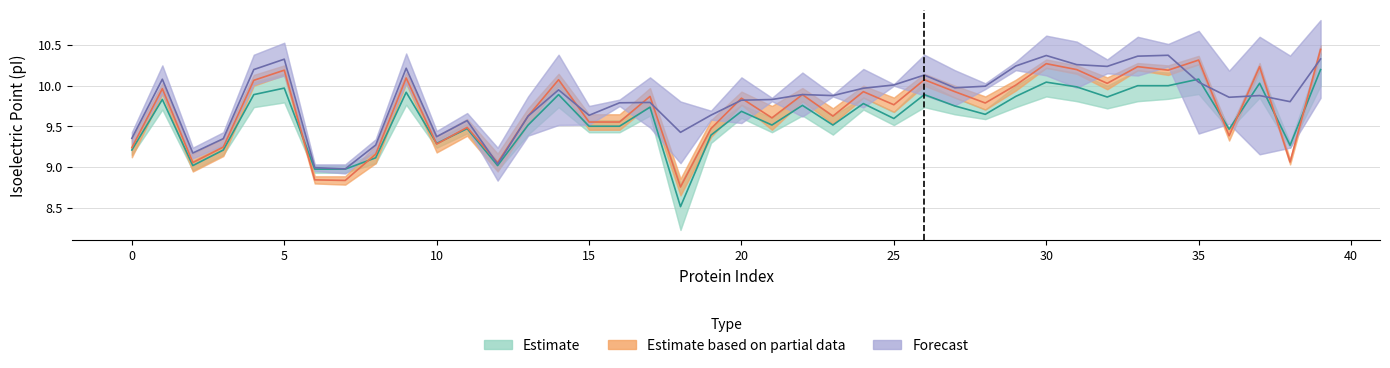

Read the Estimate based on partial data value at 15.

9.6